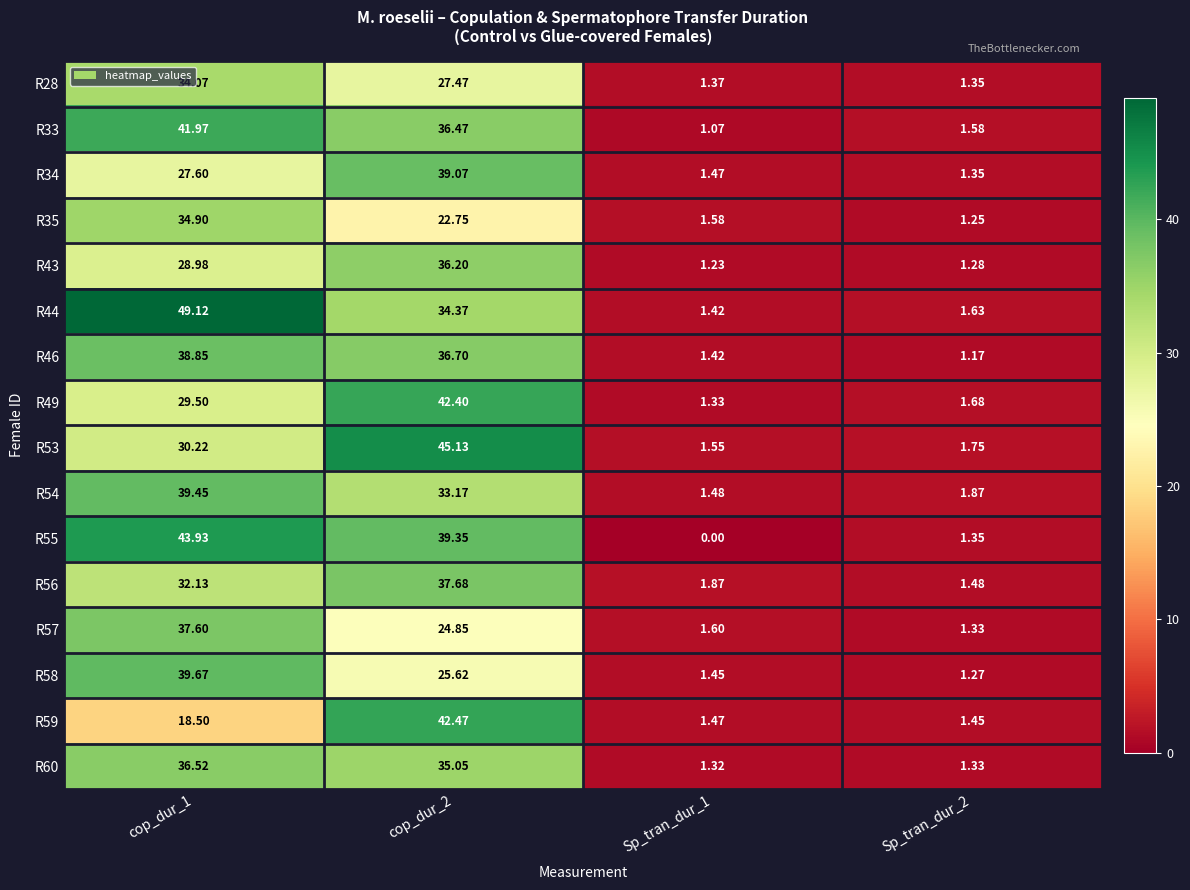

Is the value of R57 at cop_dur_2 greater than the value of R56 at cop_dur_1?

No